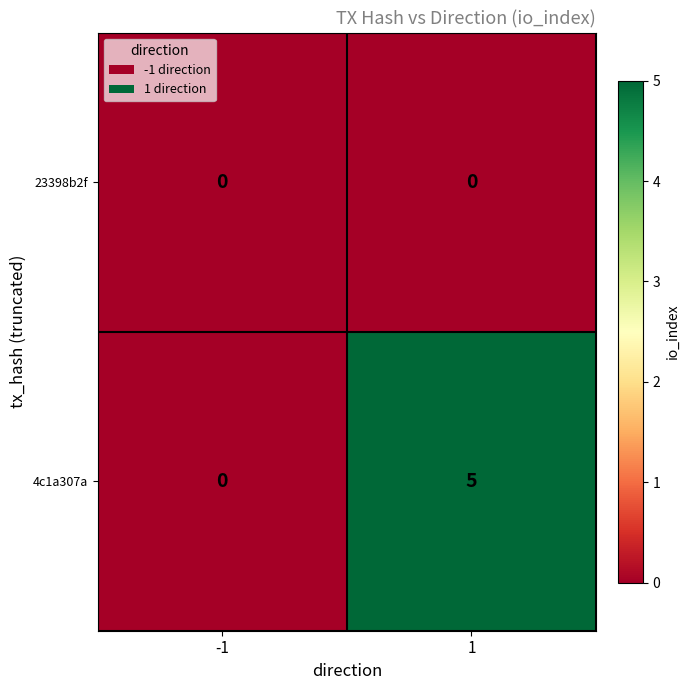

What is the sum of all 4c1a307a values?

5